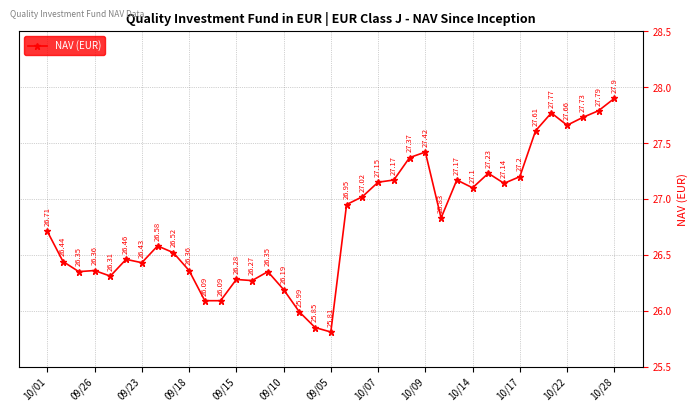

What is the average value?

26.8